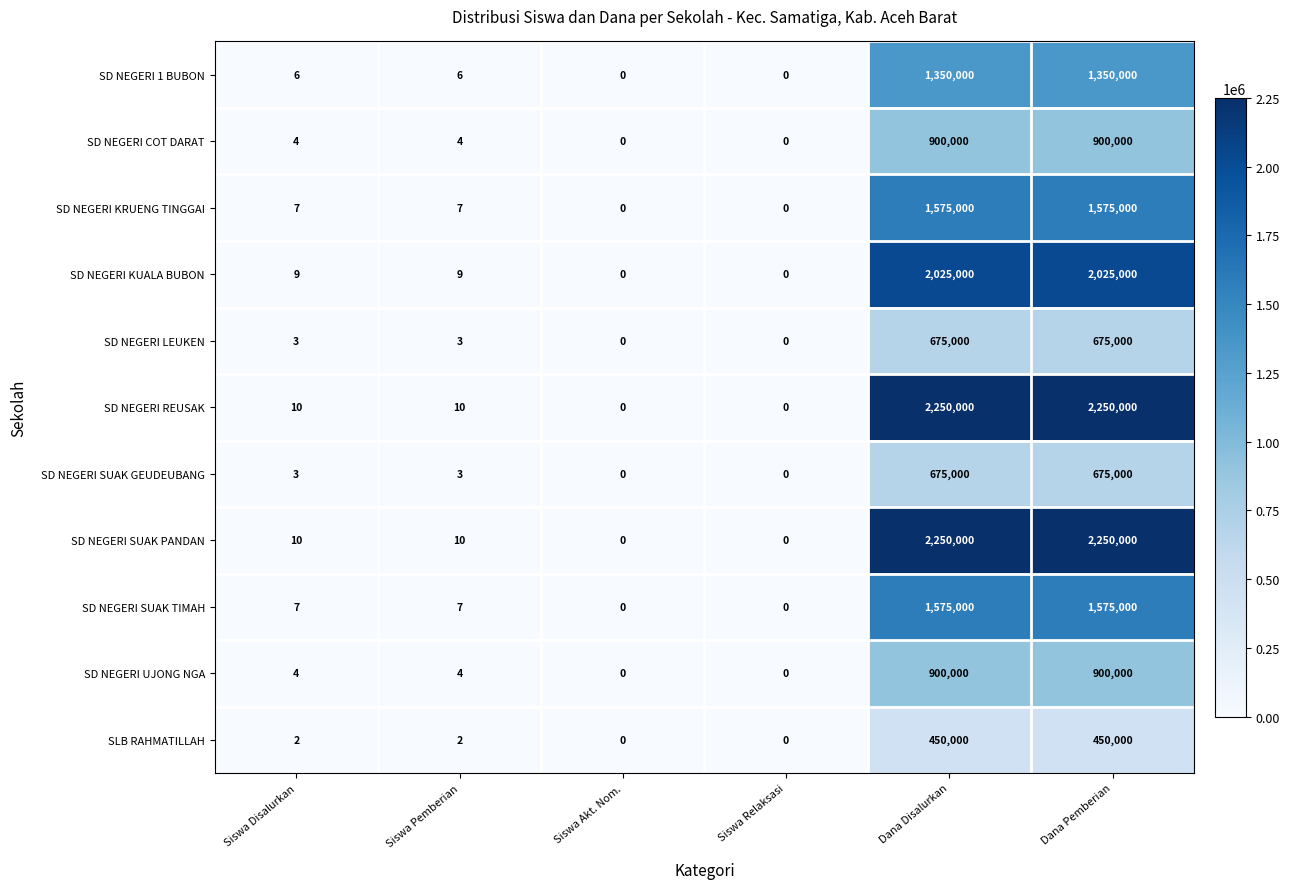

What is the approximate value of SD NEGERI UJONG NGA at Dana Disalurkan, to the nearest 50?

900000